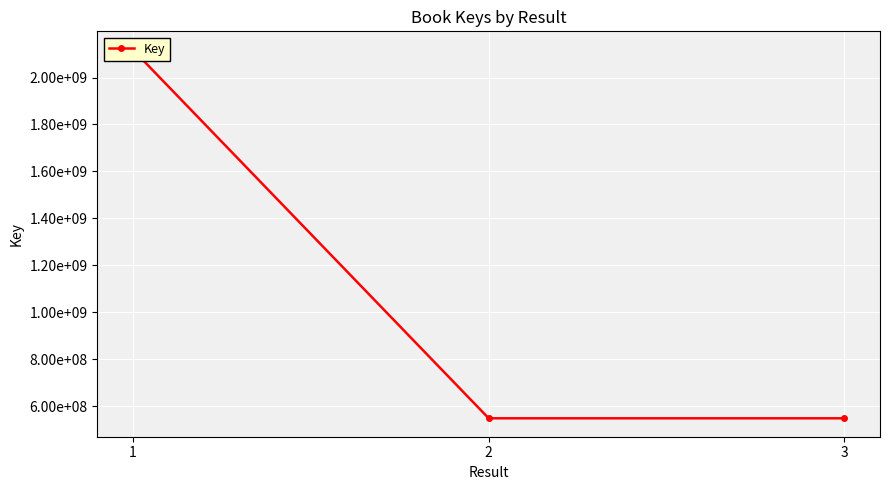

Reading right to left, list all the values displayed in this chart.

3=547716439	2=547719310	1=2118404738